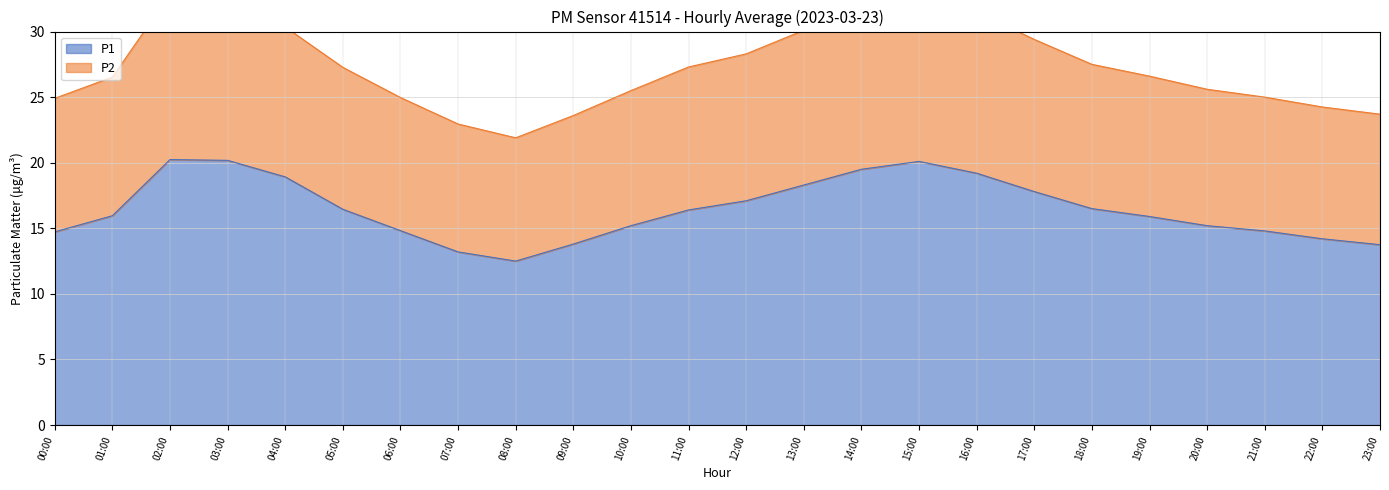

Reading left to right, extract all data points from this chart.

P1: 14.7	16.0	20.2	20.2	18.9	16.4	14.8	13.2	12.5	13.8	15.2	16.4	17.1	18.3	19.5	20.1	19.2	17.8	16.5	15.9	15.2	14.8	14.2	13.8
P2: 24.9	26.5	32.9	32.0	30.4	27.3	25.0	22.9	21.9	23.6	25.5	27.3	28.3	30.1	31.9	32.9	31.5	29.4	27.5	26.6	25.6	25.0	24.2	23.7